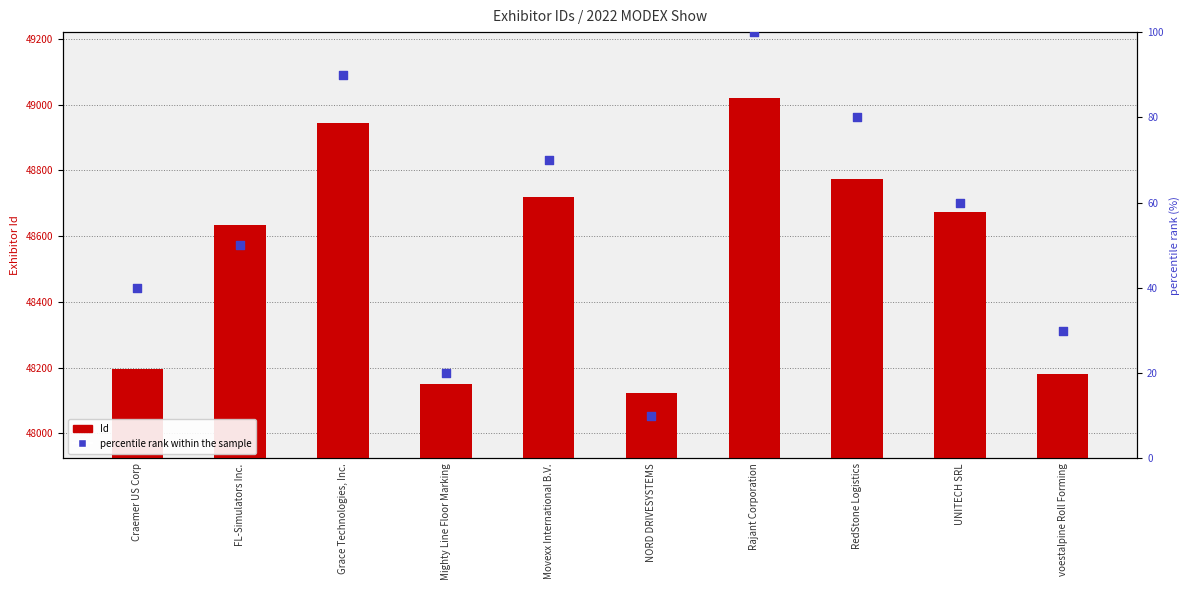

Which series has the largest Y range (max minus min)?

Id